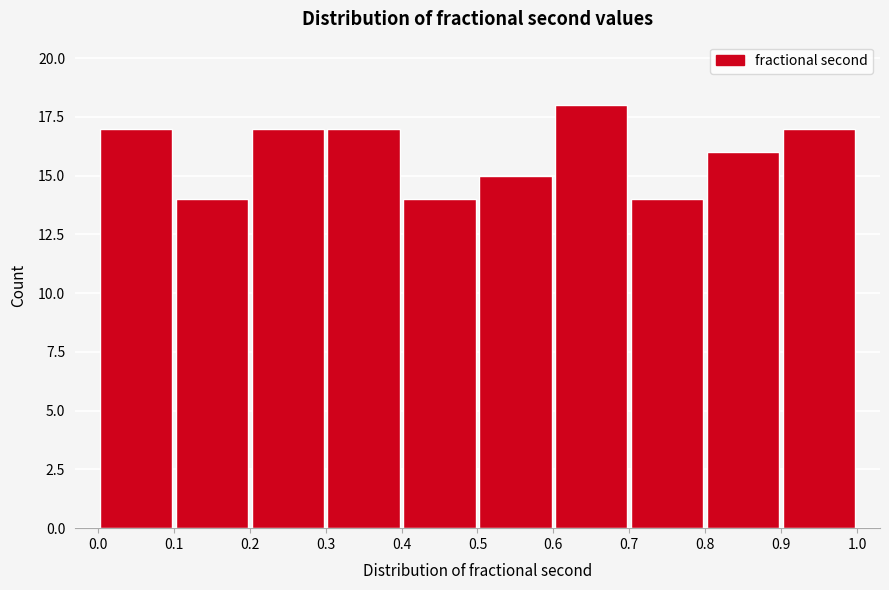

What is the height of the bar covering 0.6 to 0.7 on the x-axis? The values are not printed on the chart, so give them approximately, as read against the axis.

18